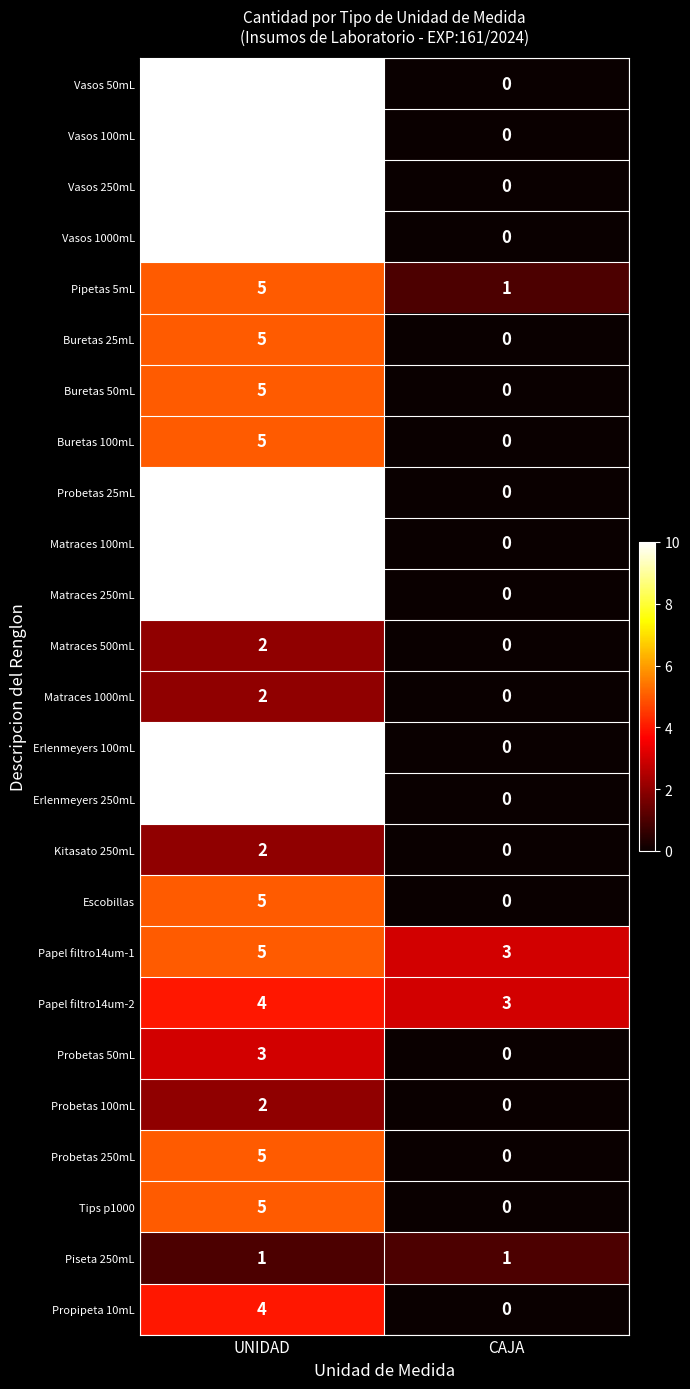

Is the value of Matraces 1000mL at UNIDAD greater than the value of Probetas 250mL at UNIDAD?

No